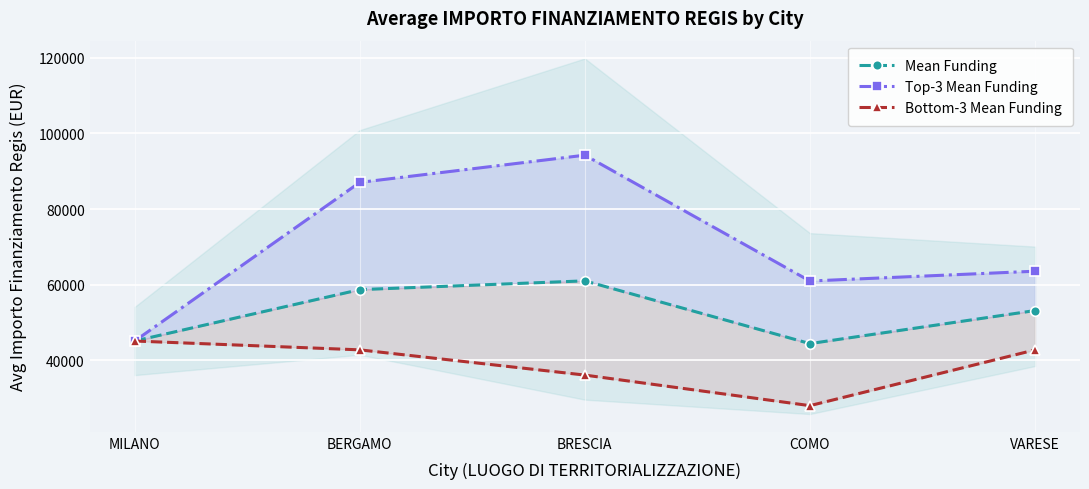

Which series has the largest range (max minus min)?

Top-3 Mean Funding